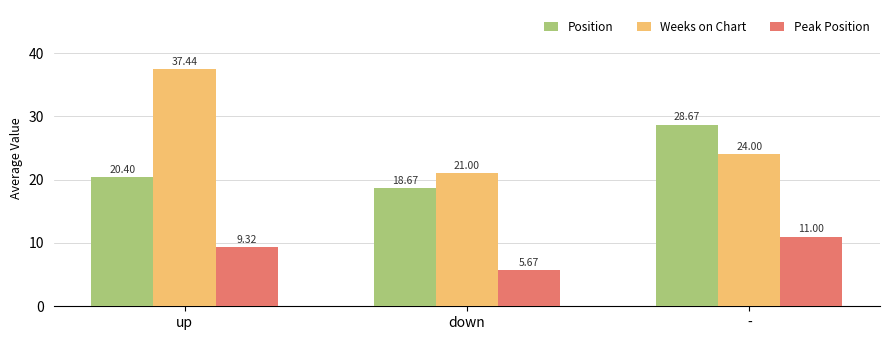

Rank the series by their average value, from highest to lowest.

Weeks on Chart, Position, Peak Position